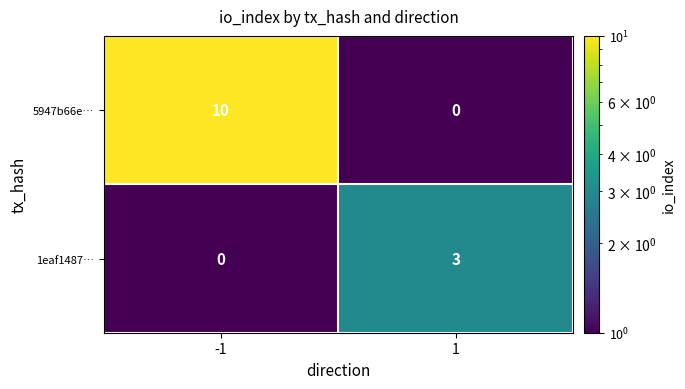

The 5947b66e… series shows 5 at -1. True or false?

False